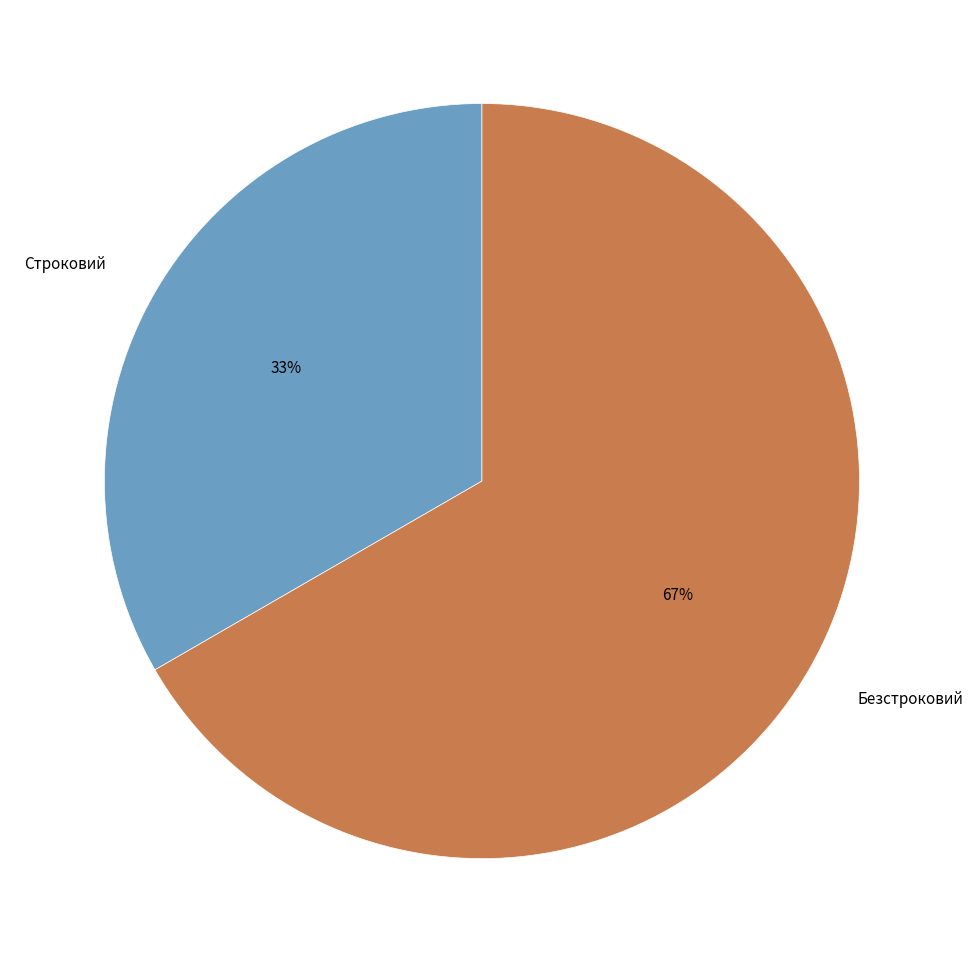

Does Безстроковий represent more than half of the total?

Yes